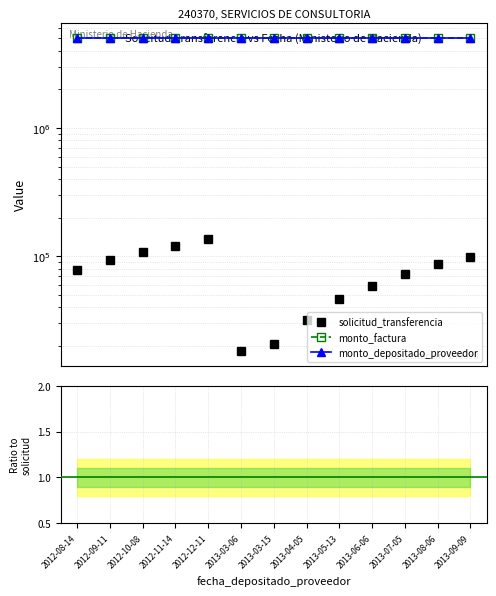

What is the label of the 11th point from the right?

2012-10-08